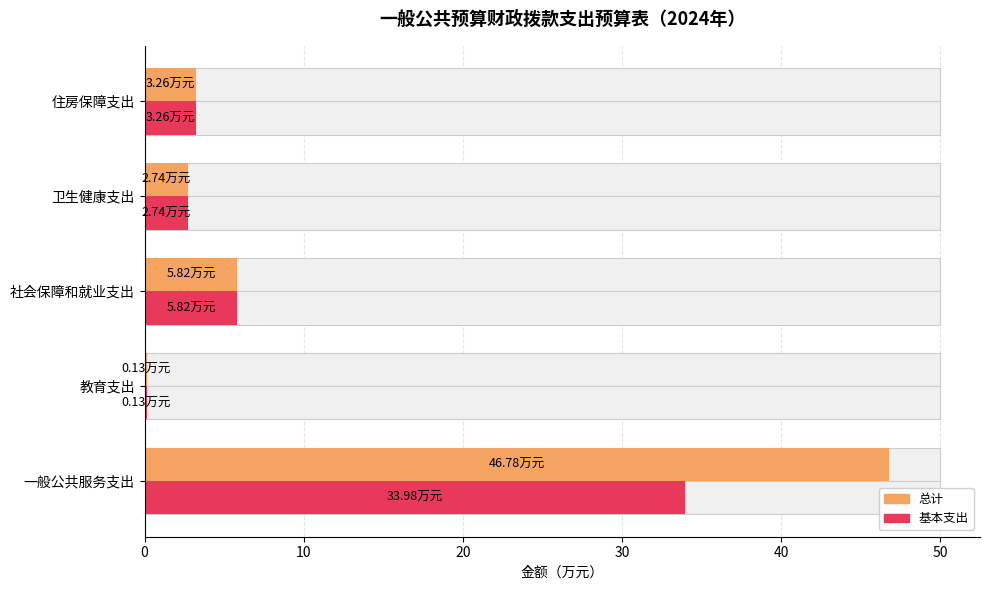

Rank the series at 教育支出 from highest to lowest value.

总计, 基本支出